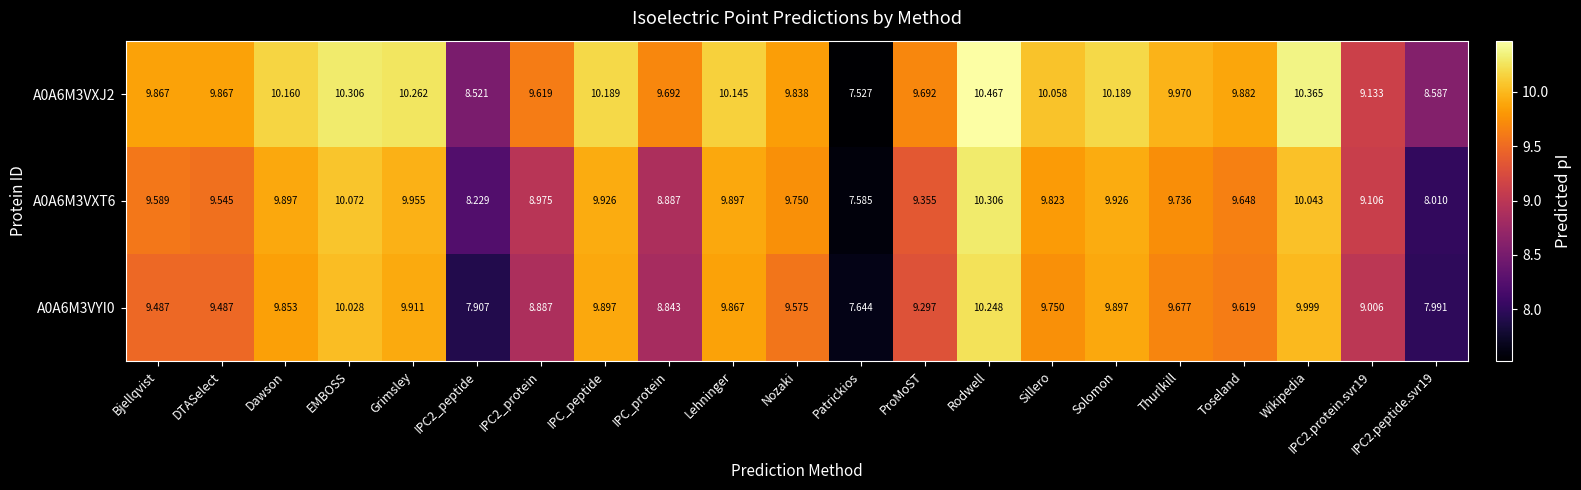

Is the value of A0A6M3VYI0 at IPC2.protein.svr19 greater than the value of A0A6M3VXJ2 at Solomon?

No